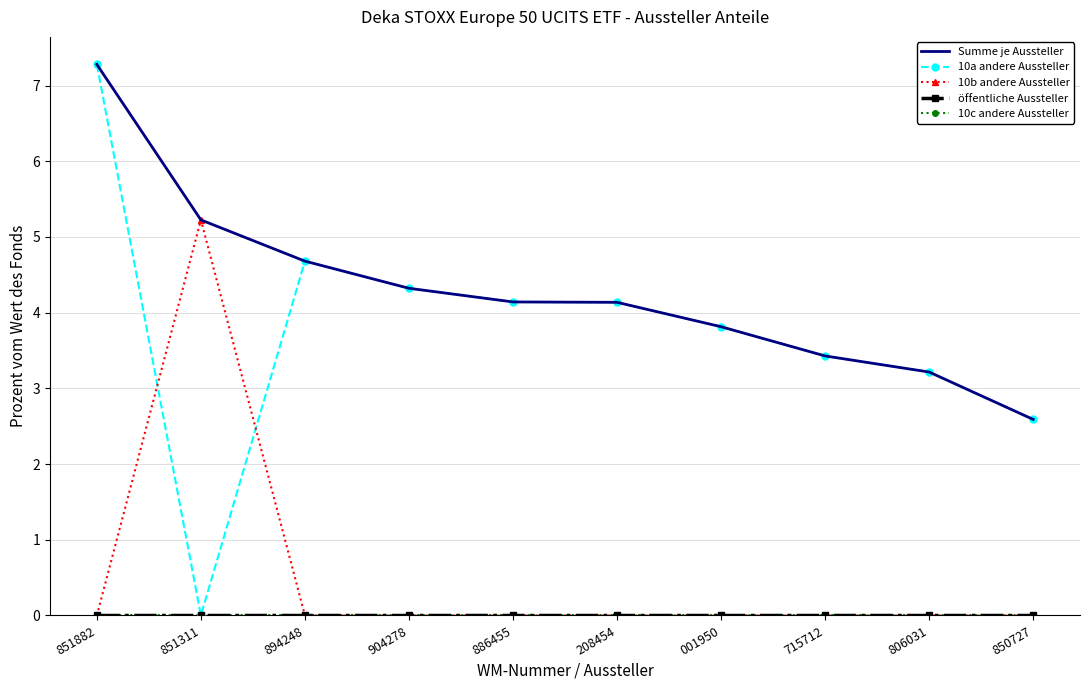

What are all the series names shown in the legend?

Summe je Aussteller, 10a andere Aussteller, 10b andere Aussteller, öffentliche Aussteller, 10c andere Aussteller